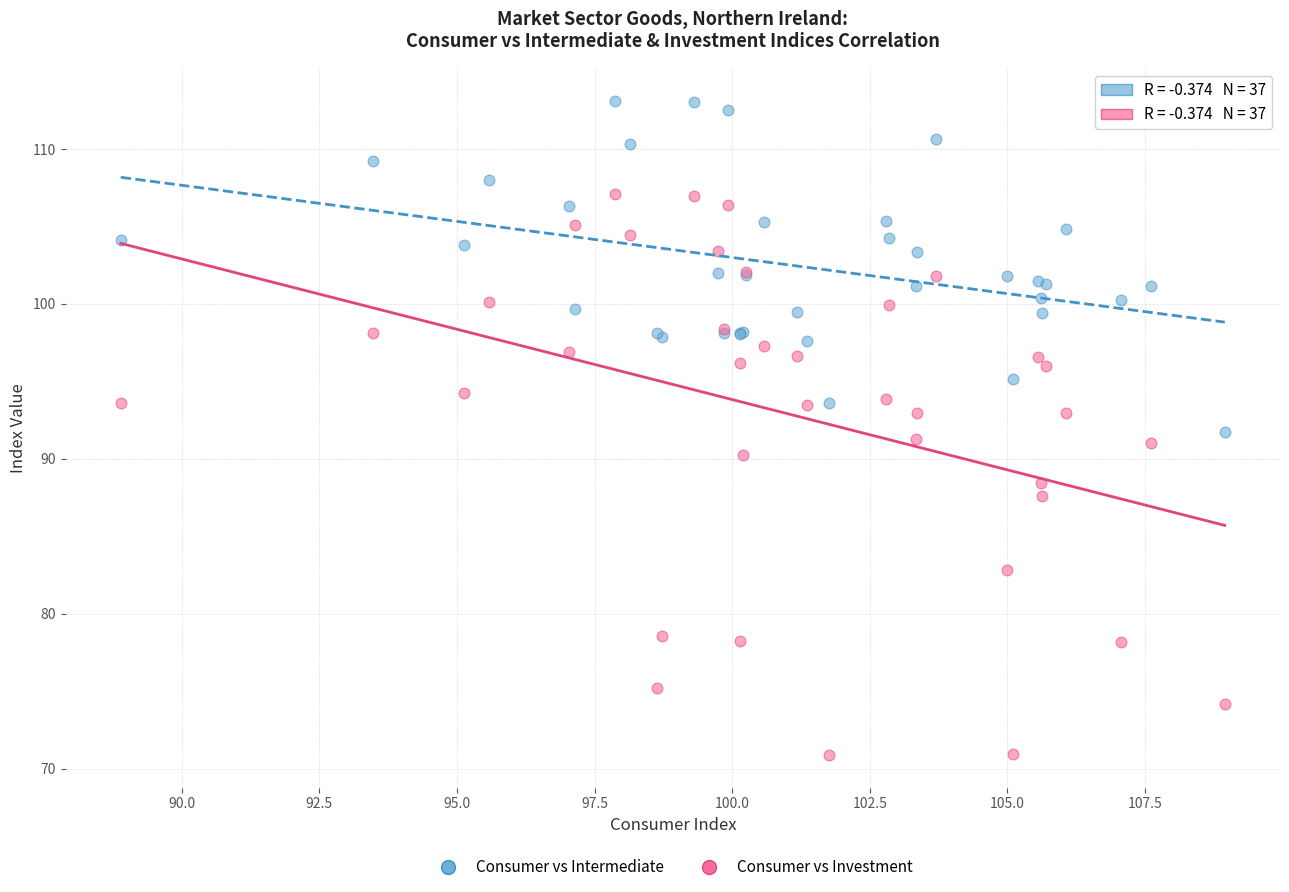

Which series has the widest spread of Y values?

Consumer vs Investment